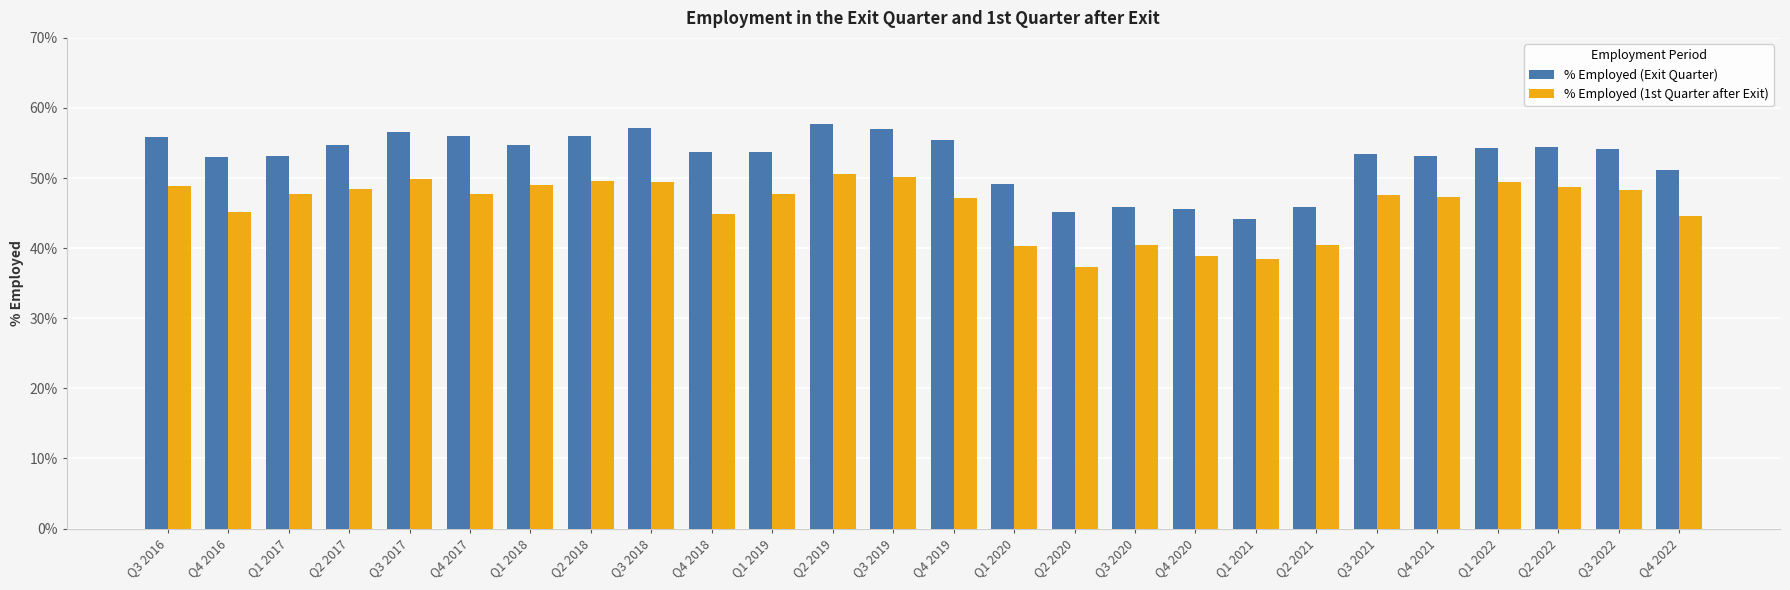

At Q4 2019, list the series in order from largest to smallest.

% Employed (Exit Quarter), % Employed (1st Quarter after Exit)